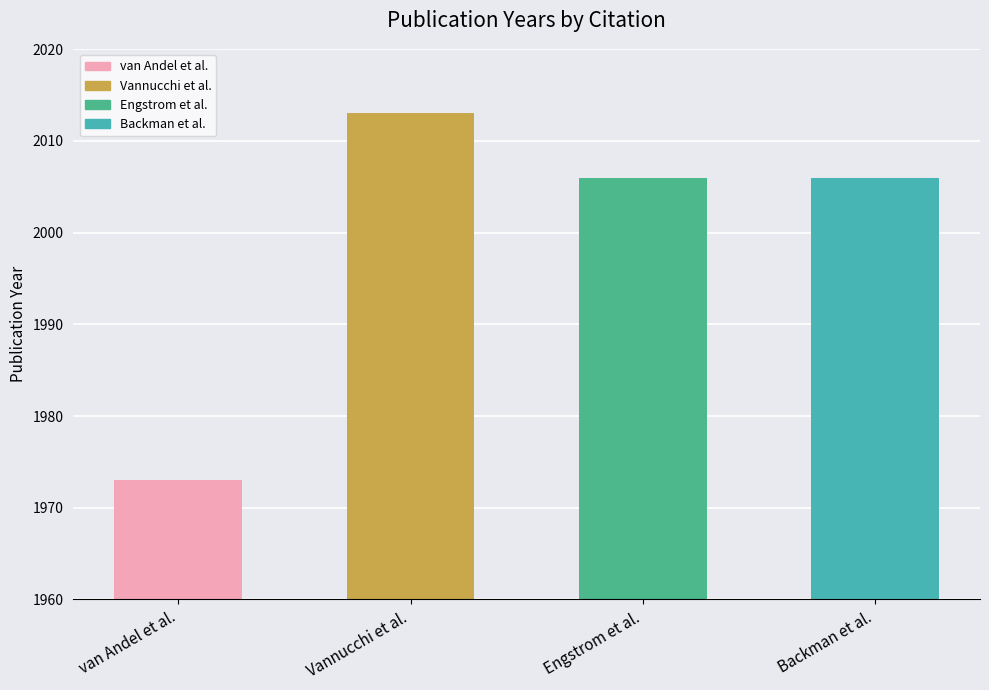

The value at Backman et al. is 1366. True or false?

False